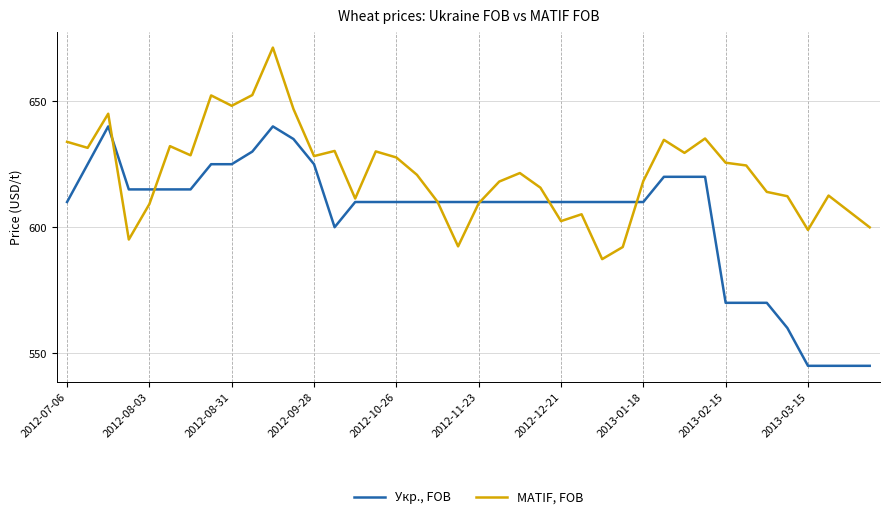

Which series has the widest spread of values?

Укр., FOB